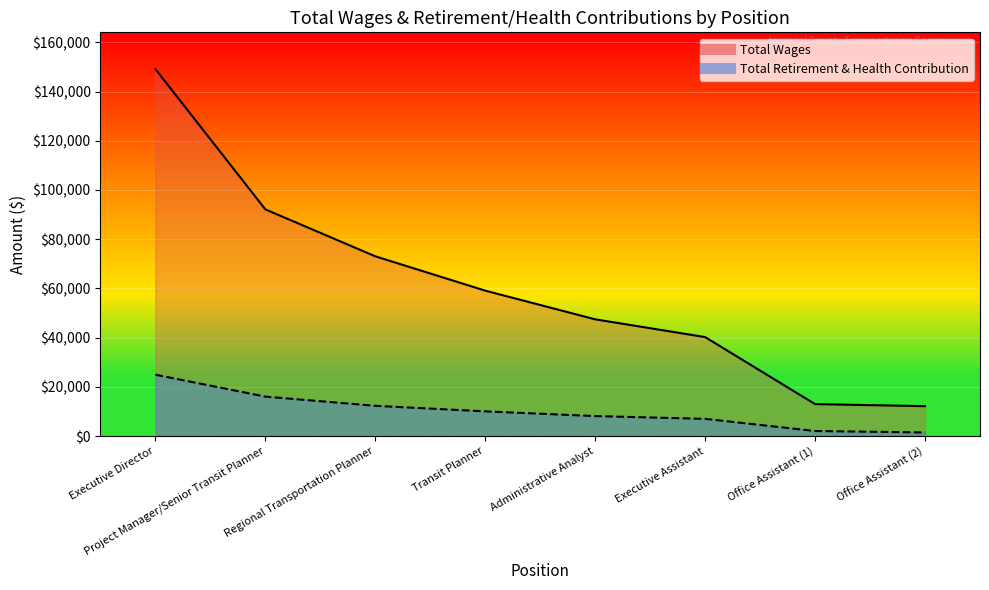

What is the label of the 1st point from the left?

Executive Director